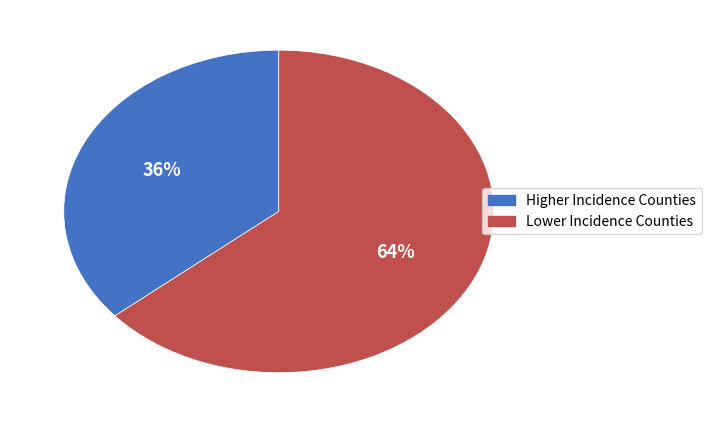

Is there a majority slice in this chart?

Yes